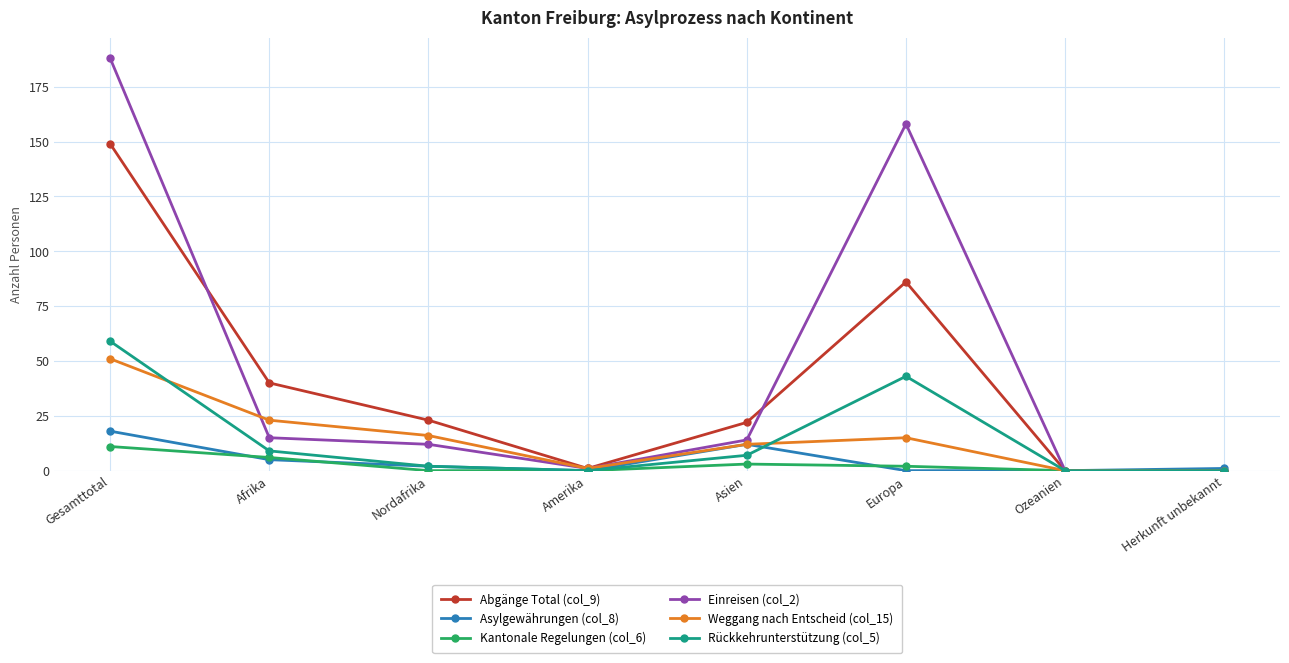

What are all the series names shown in the legend?

Abgänge Total (col_9), Asylgewährungen (col_8), Kantonale Regelungen (col_6), Einreisen (col_2), Weggang nach Entscheid (col_15), Rückkehrunterstützung (col_5)